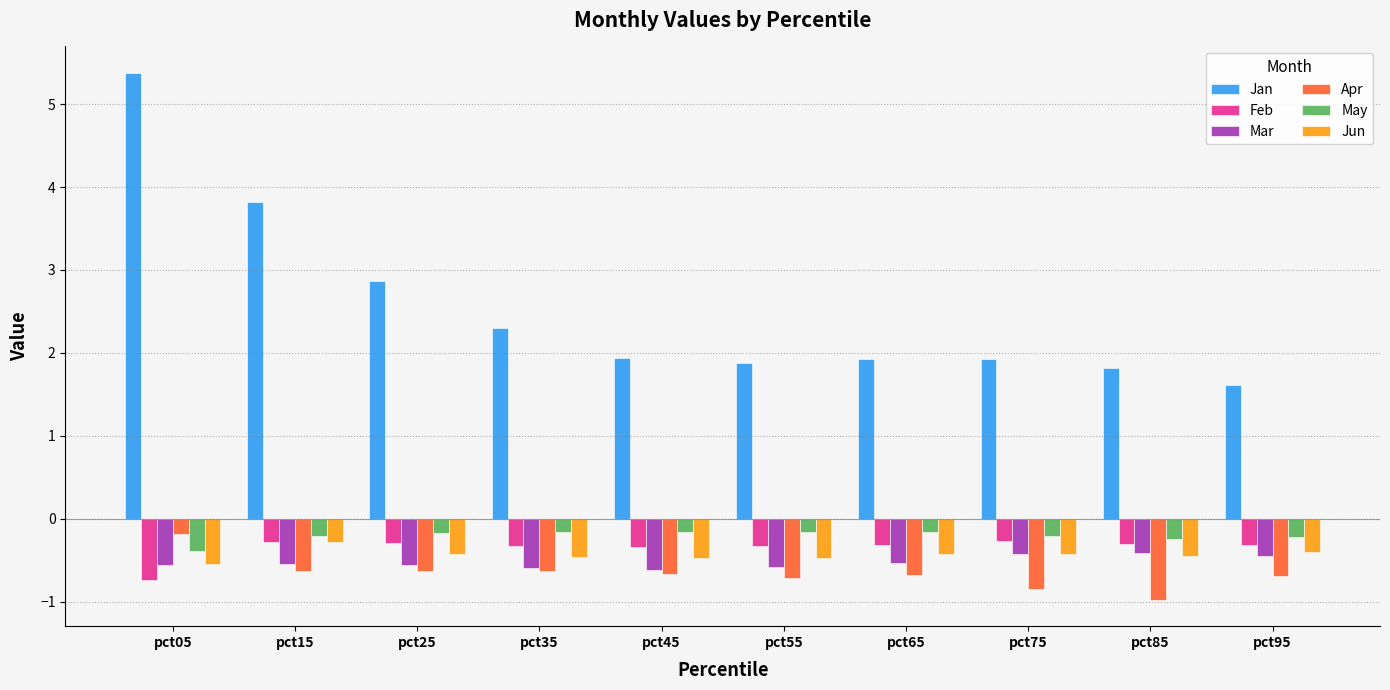

Which label corresponds to the largest value in the chart?

pct05